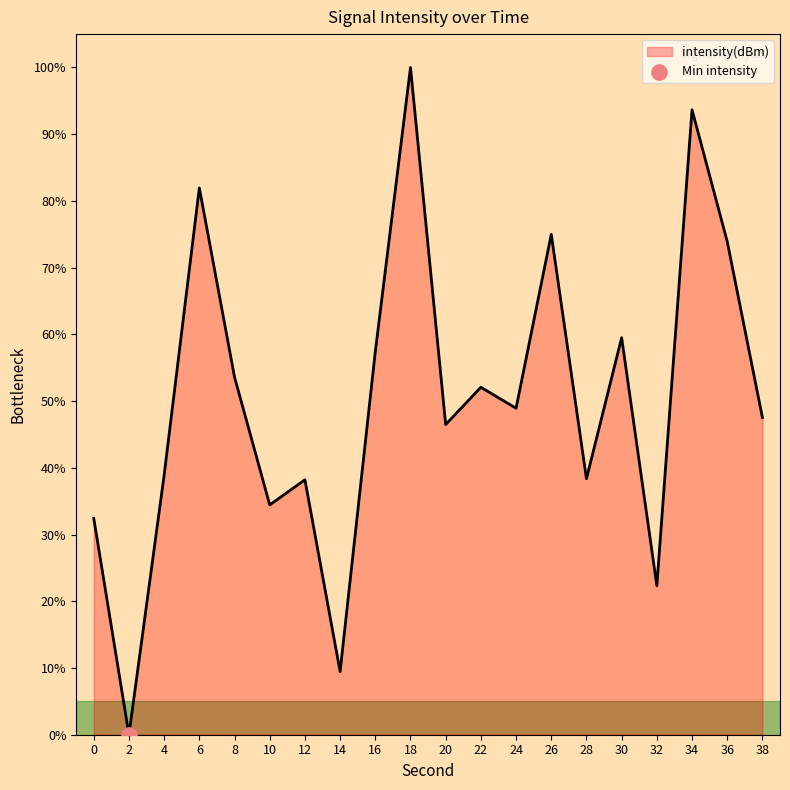

Approximately how many times larger is the value at 36 compared to 38?

1.6